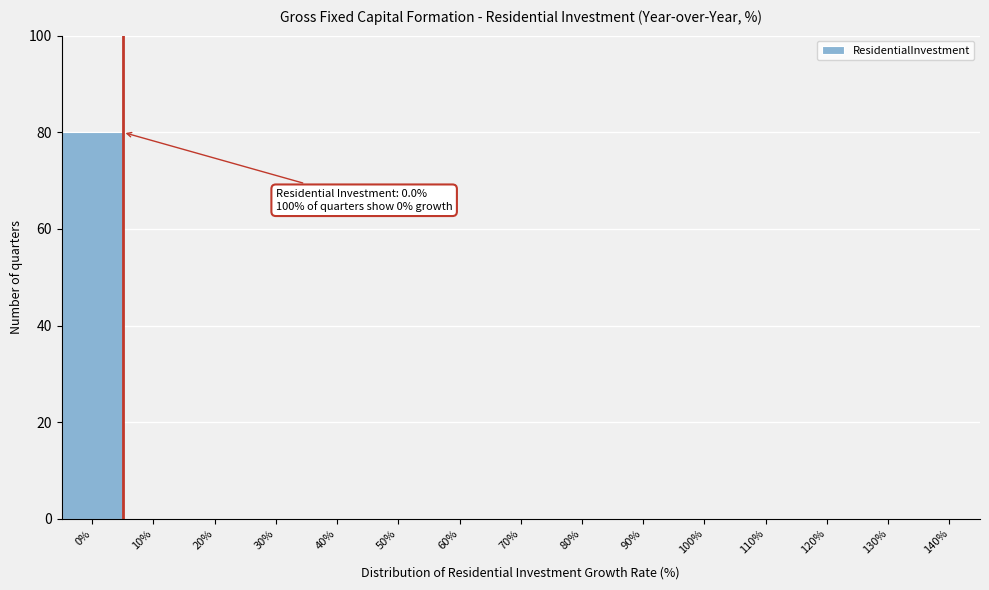

Reading left to right, what are all the values shown in this chart?

0%=80	10%=0	20%=0	30%=0	40%=0	50%=0	60%=0	70%=0	80%=0	90%=0	100%=0	110%=0	120%=0	130%=0	140%=0